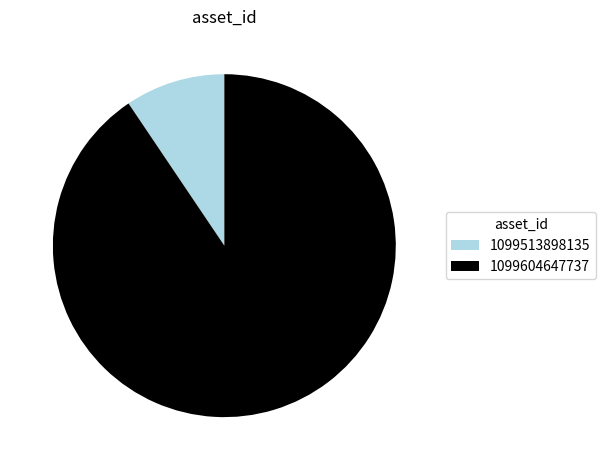

What is the smallest slice in the pie chart?

1099513898135